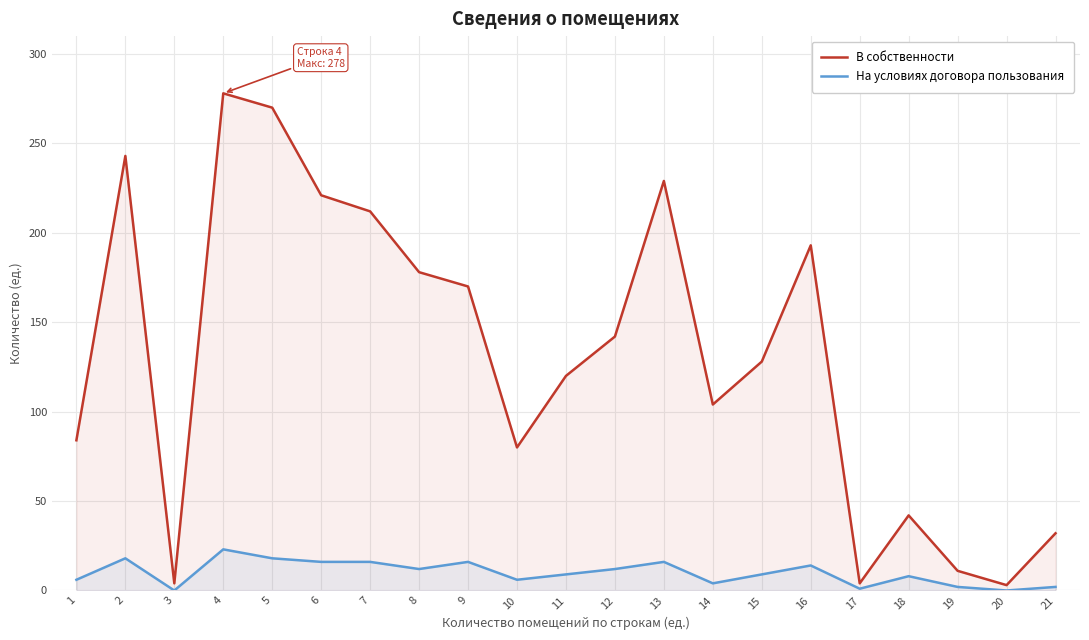

Reading right to left, extract all data points from this chart.

В собственности: 21=32	20=3	19=11	18=42	17=4	16=193	15=128	14=104	13=229	12=142	11=120	10=80	9=170	8=178	7=212	6=221	5=270	4=278	3=4	2=243	1=84
На условиях договора пользования: 21=2	20=0	19=2	18=8	17=1	16=14	15=9	14=4	13=16	12=12	11=9	10=6	9=16	8=12	7=16	6=16	5=18	4=23	3=0	2=18	1=6